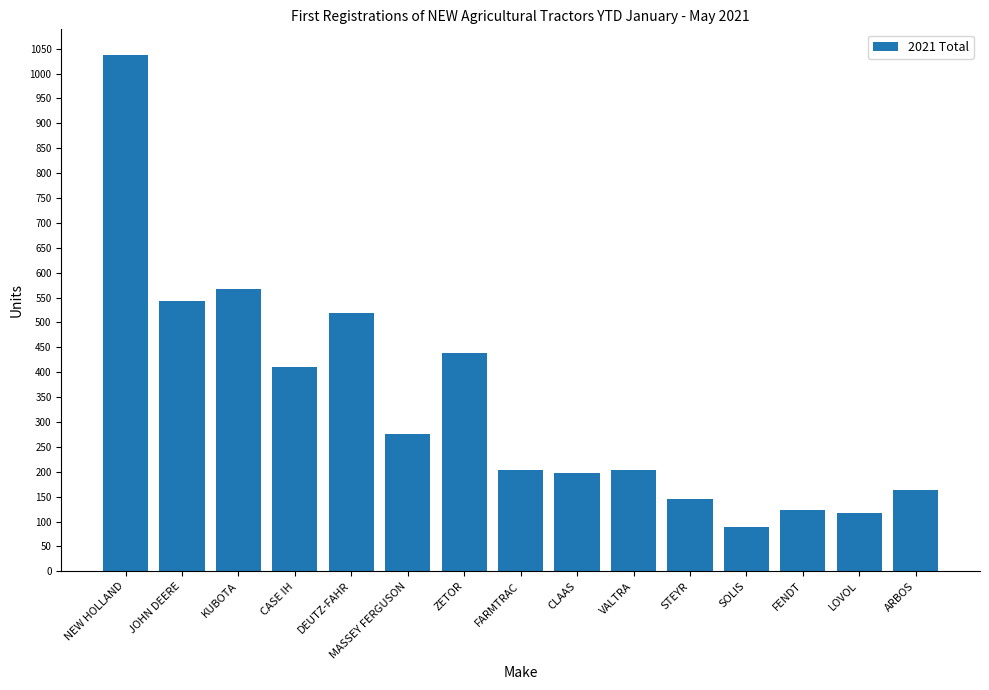

What value does the data have at KUBOTA?

568